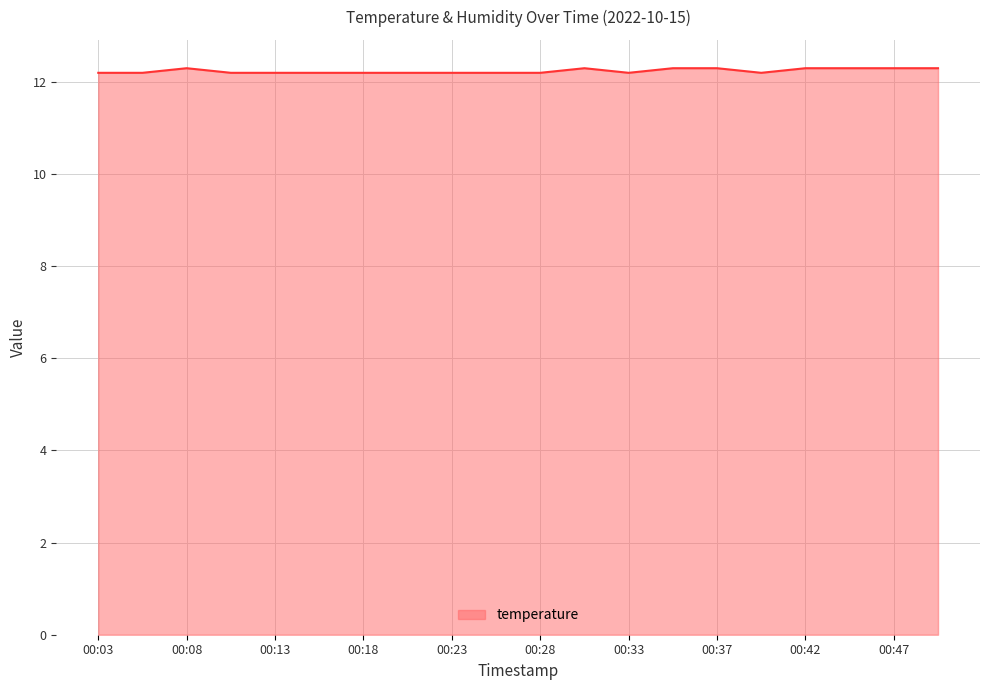

Reading left to right, extract all data points from this chart.

12.2	12.2	12.3	12.2	12.2	12.2	12.2	12.2	12.2	12.2	12.2	12.3	12.2	12.3	12.3	12.2	12.3	12.3	12.3	12.3